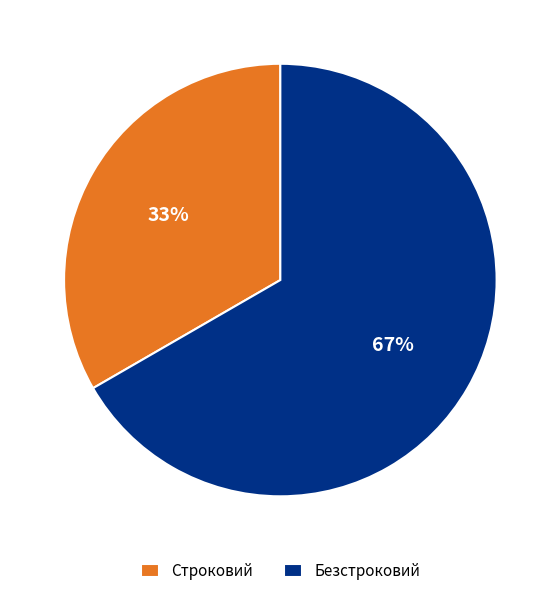

Is it true that Безстроковий is 77% of the pie?

False